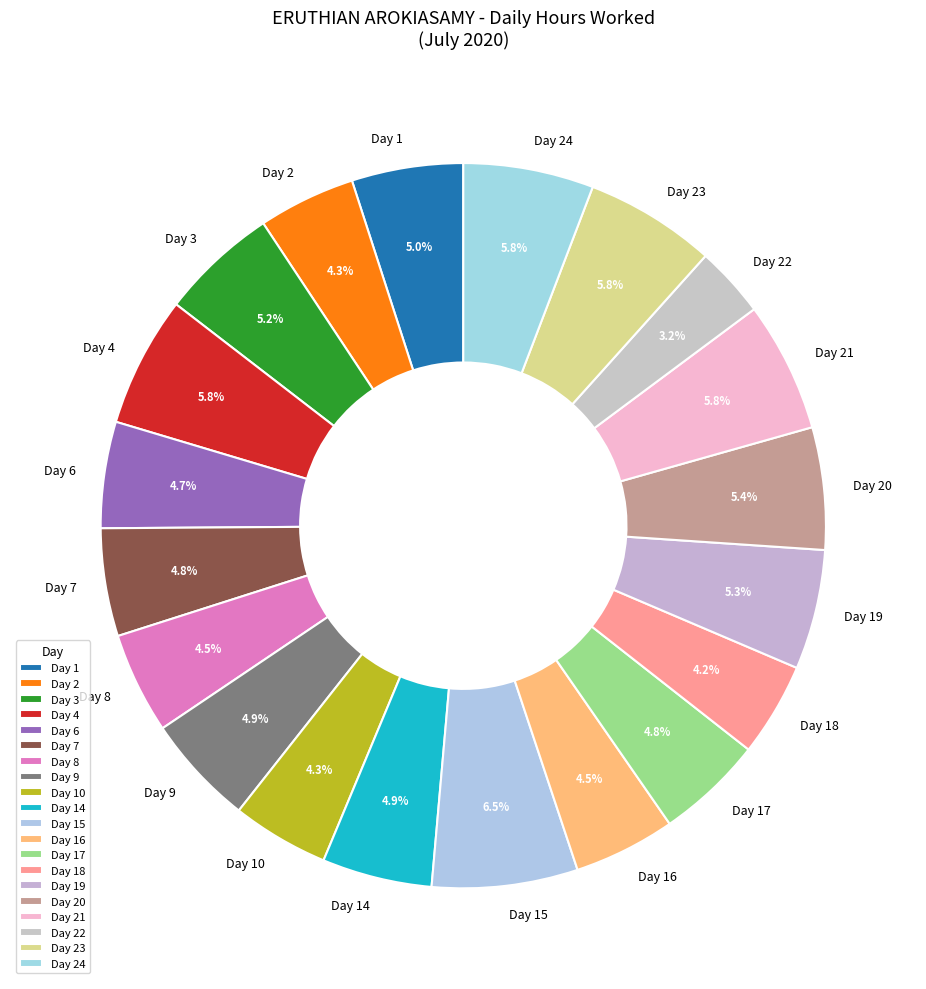

How many segments does this pie chart have?

20